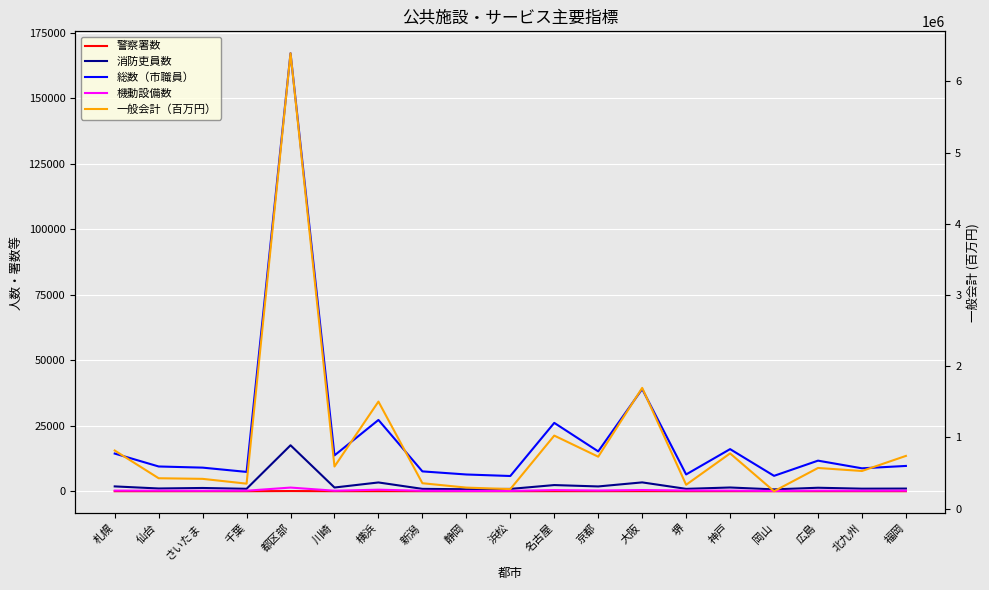

Which series changed the most between 神戸 and 北九州?

一般会計（百万円）